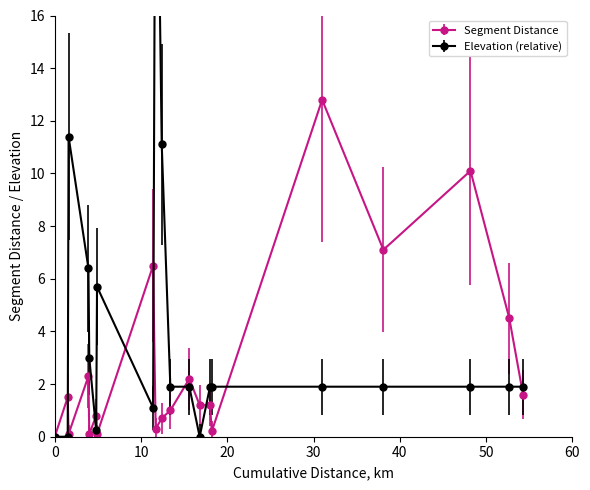

What is the highest value of the Segment Distance series?

12.8